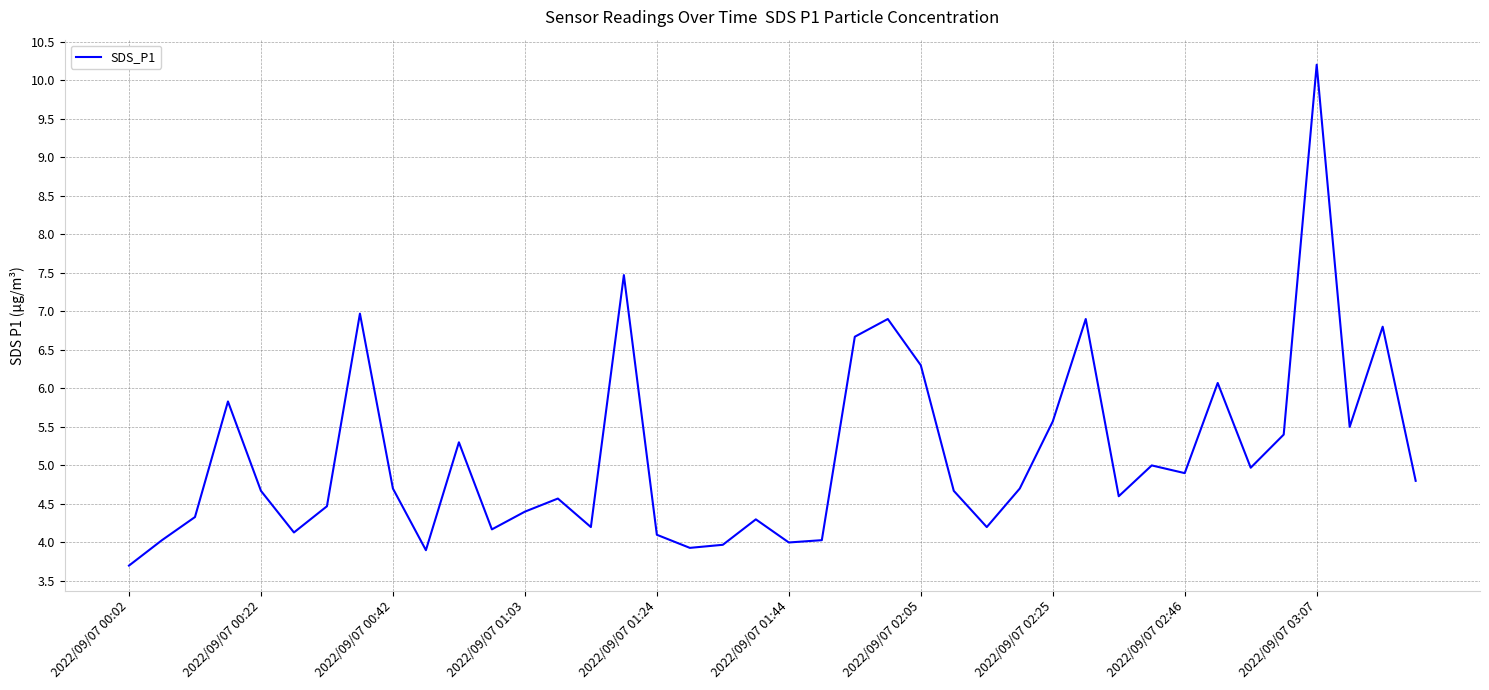

What is the maximum value shown in the chart?

10.2